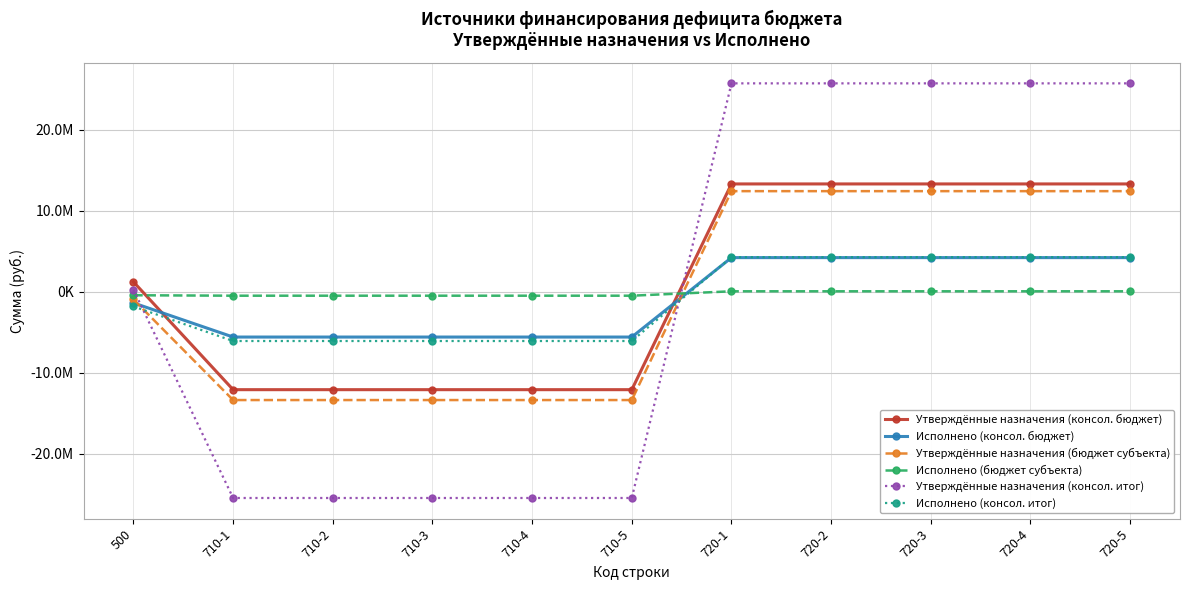

Reading left to right, transcribe all the data shown in this chart.

Утверждённые назначения (консол. бюджет): 1215401.0	-12085200.0	-12085200.0	-12085200.0	-12085200.0	-12085200.0	13300601.0	13300601.0	13300601.0	13300601.0	13300601.0
Исполнено (консол. бюджет): -1382060.5	-5591363.4	-5591363.4	-5591363.4	-5591363.4	-5591363.4	4209302.9	4209302.9	4209302.9	4209302.9	4209302.9
Утверждённые назначения (бюджет субъекта): -954700.0	-13365700.0	-13365700.0	-13365700.0	-13365700.0	-13365700.0	12411000.0	12411000.0	12411000.0	12411000.0	12411000.0
Исполнено (бюджет субъекта): -435465.0	-489465.0	-489465.0	-489465.0	-489465.0	-489465.0	54000.0	54000.0	54000.0	54000.0	54000.0
Утверждённые назначения (консол. итог): 260701.0	-25450900.0	-25450900.0	-25450900.0	-25450900.0	-25450900.0	25711601.0	25711601.0	25711601.0	25711601.0	25711601.0
Исполнено (консол. итог): -1817525.5	-6080828.4	-6080828.4	-6080828.4	-6080828.4	-6080828.4	4263302.9	4263302.9	4263302.9	4263302.9	4263302.9